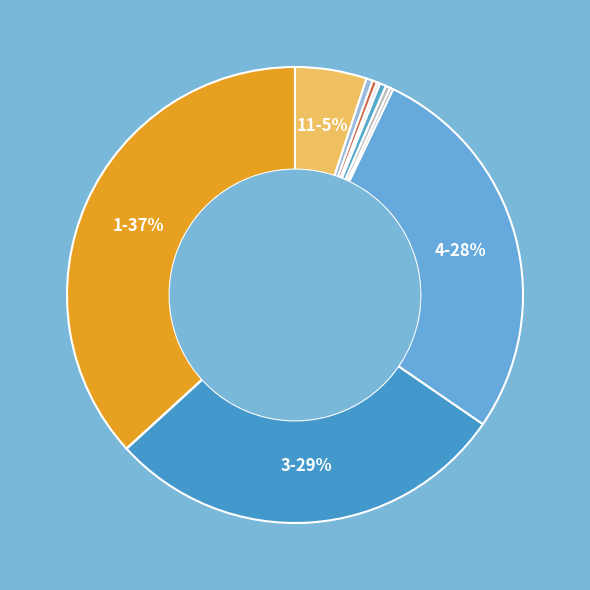

Is there any slice that represents more than half of the pie?

No